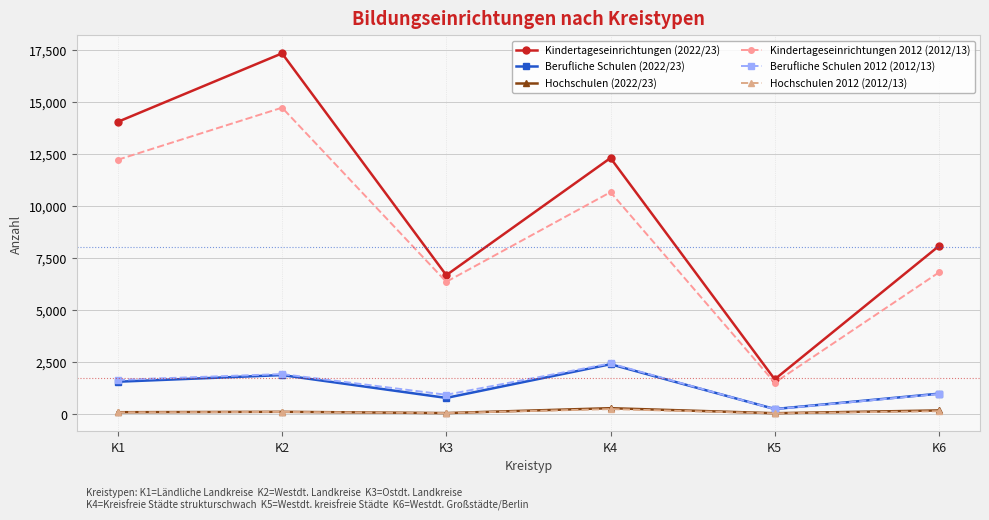

Which series has the widest spread of values?

Kindertageseinrichtungen (2022/23)